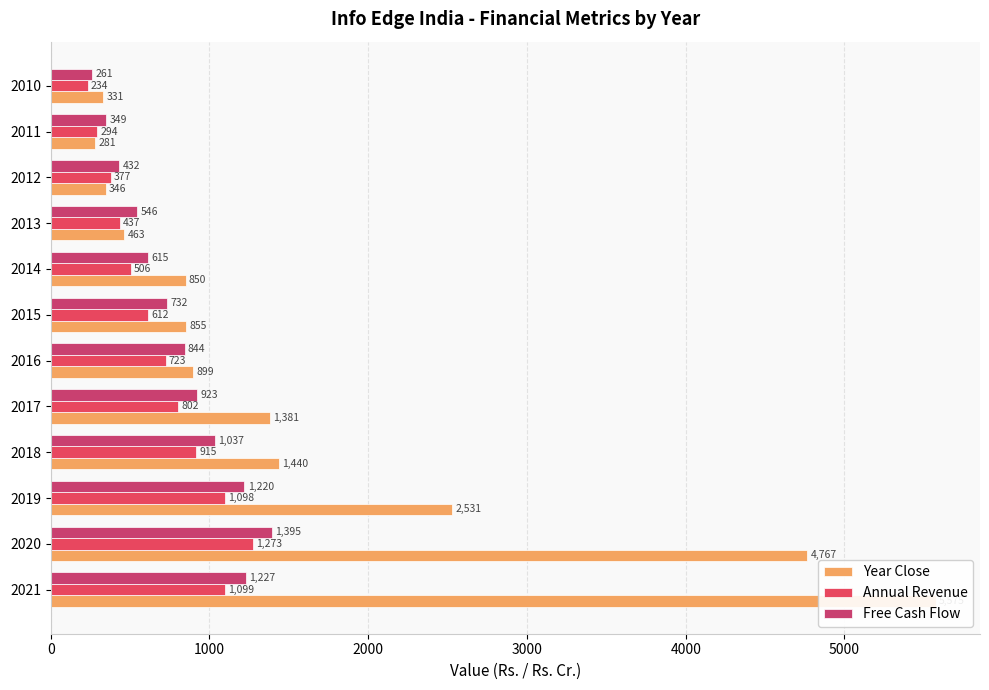

What are all the series names shown in the legend?

Year Close, Annual Revenue, Free Cash Flow